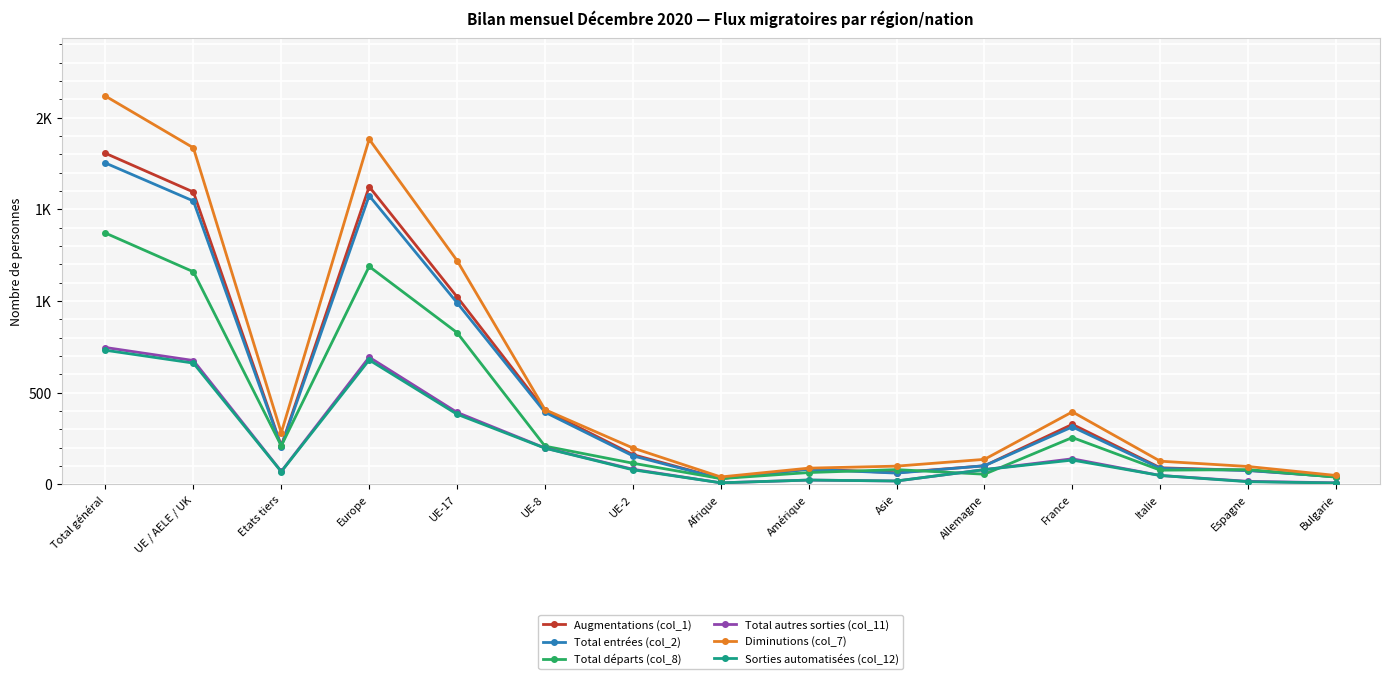

Which series has the largest total across all categories?

Diminutions (col_7)